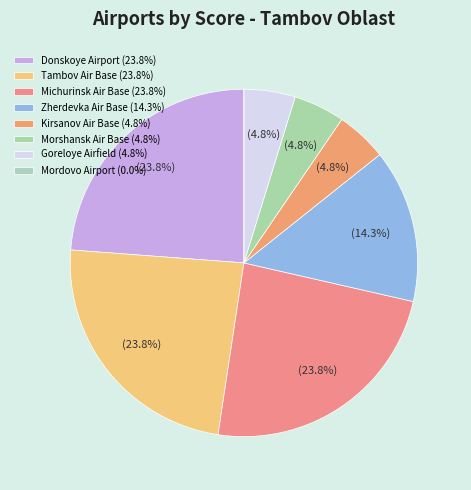

How many slices are in this pie chart?

8